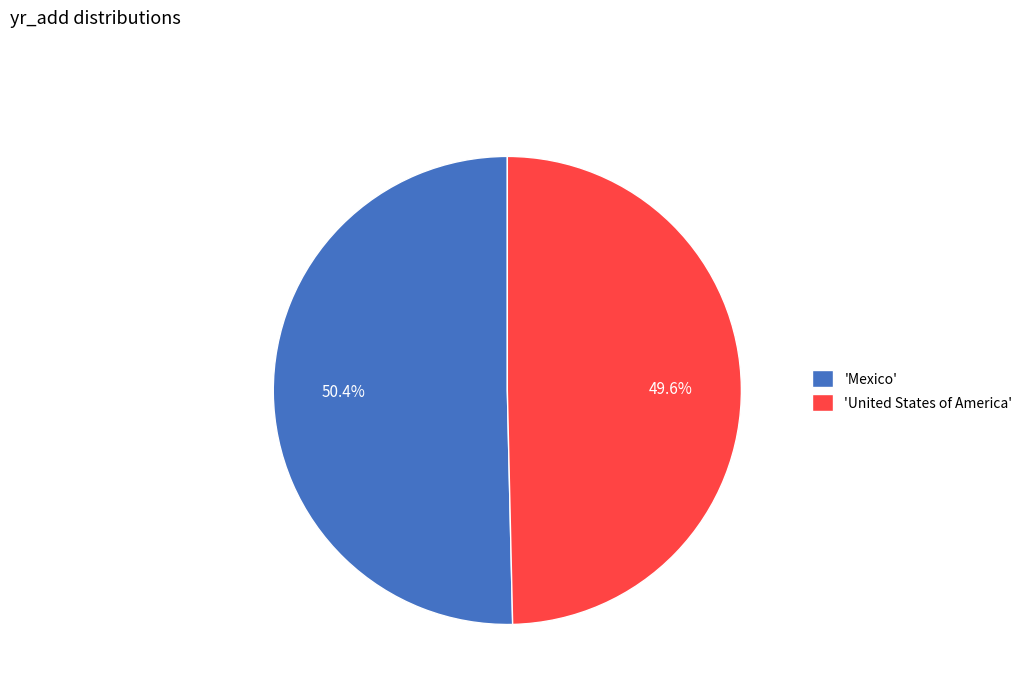

Count the number of slices in the pie.

2